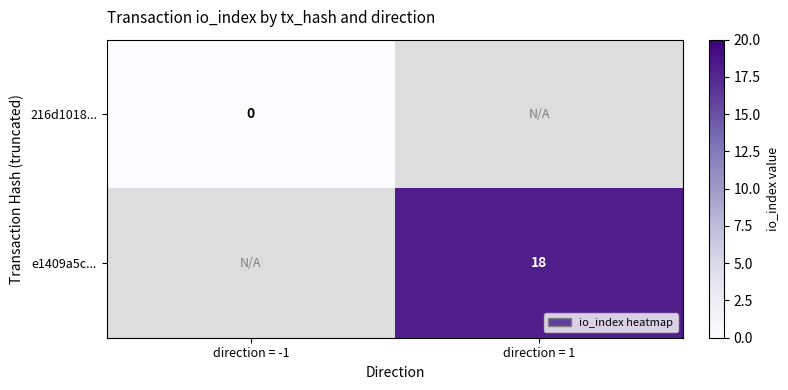

True or false: e1409a5c... has a value of 18 at direction = 1.

True